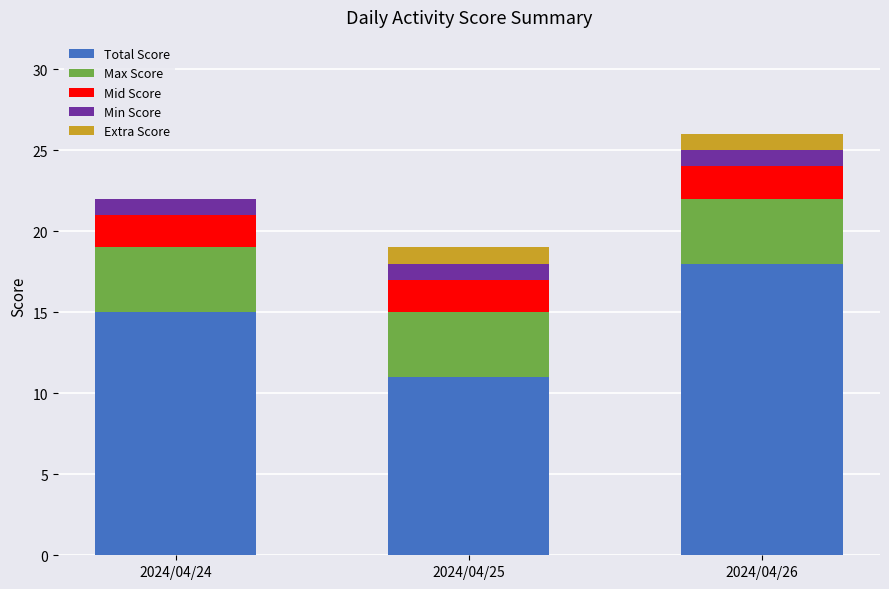

Reading left to right, what are the values for Total Score?

2024/04/24=15	2024/04/25=11	2024/04/26=18